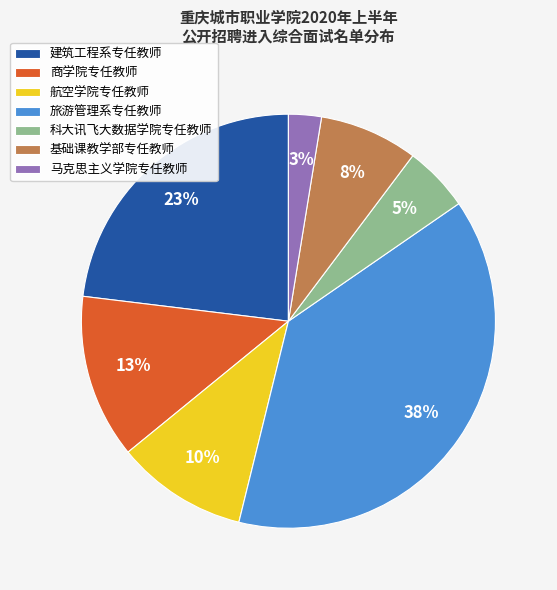

Between 商学院专任教师 and 基础课教学部专任教师, which is larger?

商学院专任教师